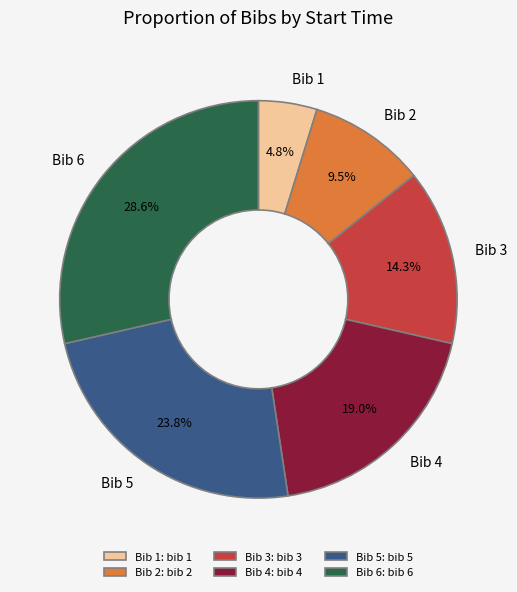

How much of the chart is everything except Bib 1?

95.2%